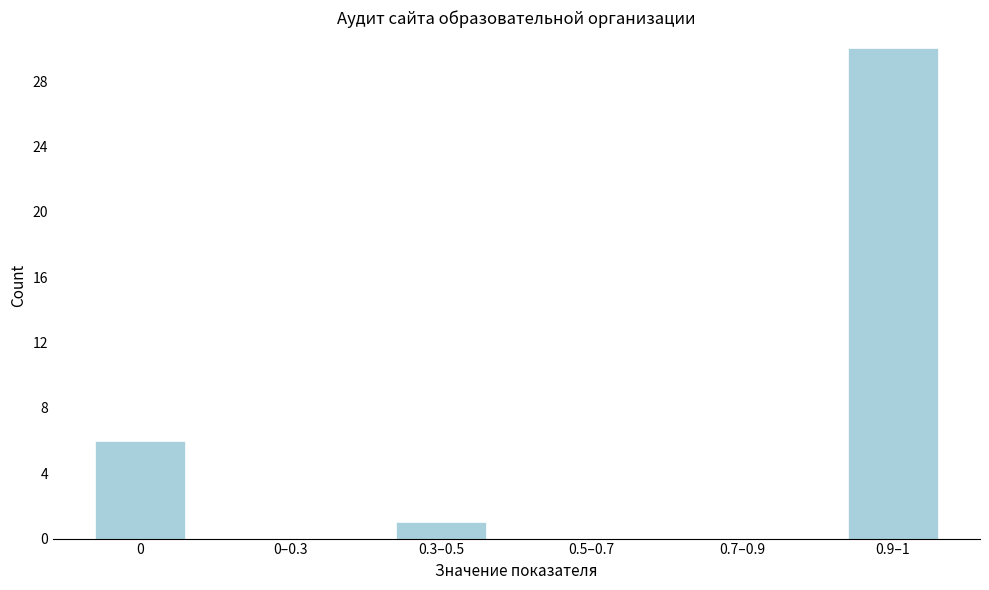

Reading left to right, transcribe all the data shown in this chart.

0=6	0–0.3=0	0.3–0.5=1	0.5–0.7=0	0.7–0.9=0	0.9–1=30